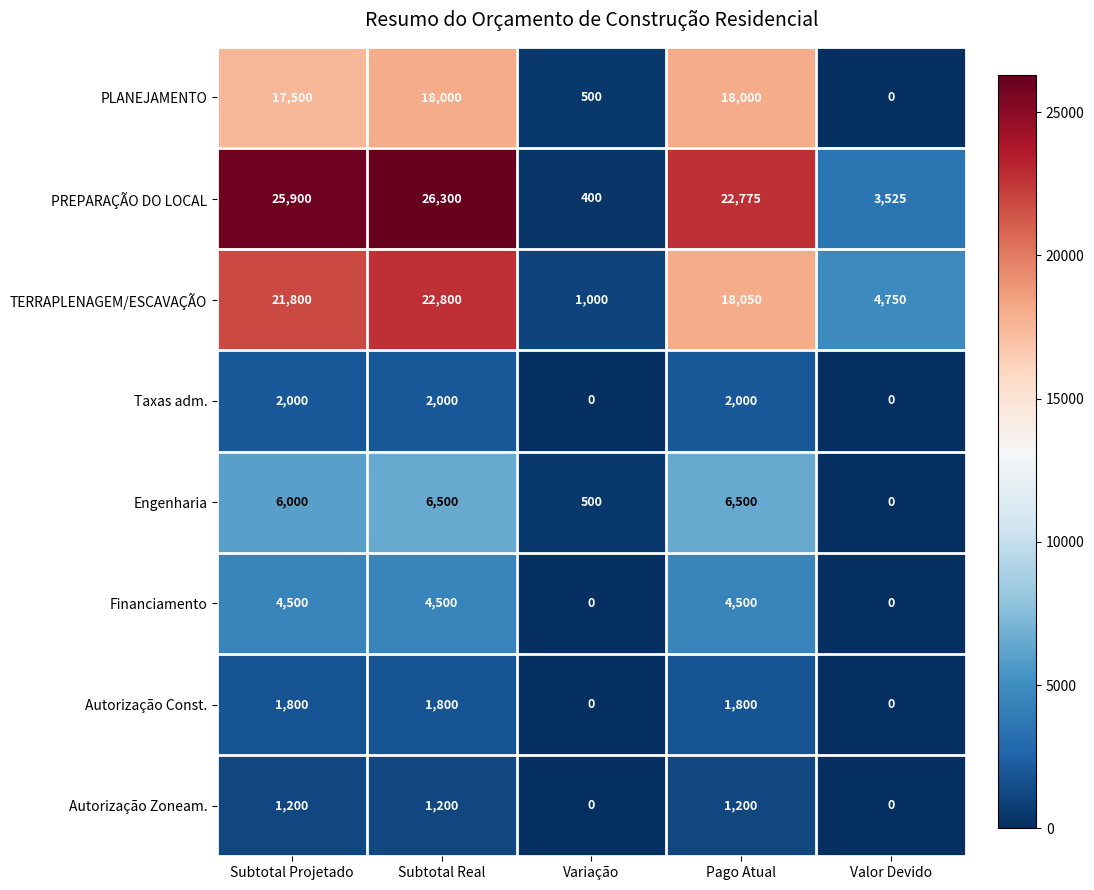

What is the total value across all series at Subtotal Projetado?

80700